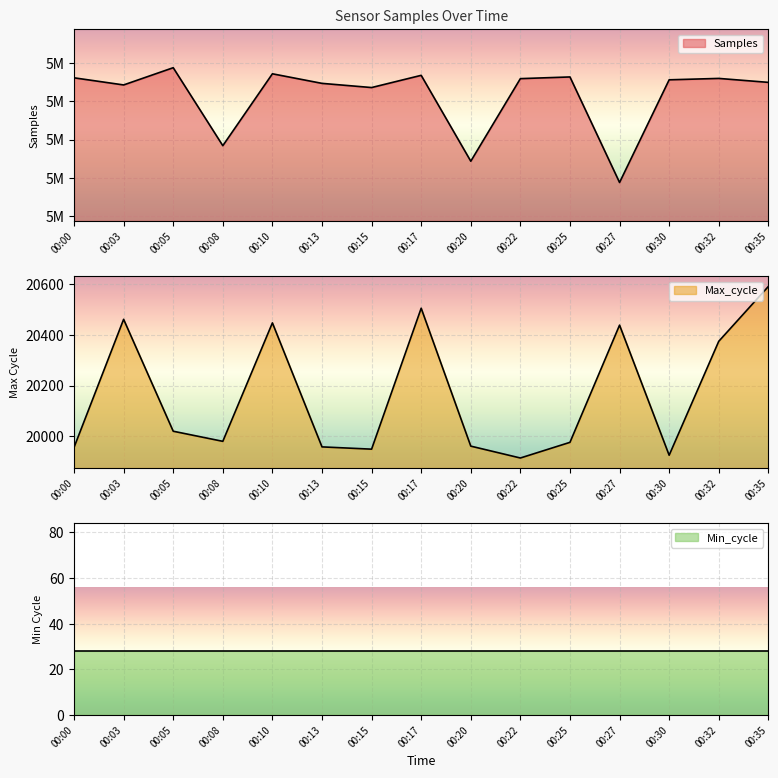

What is the difference between the maximum and minimum values in the Samples series?

29938